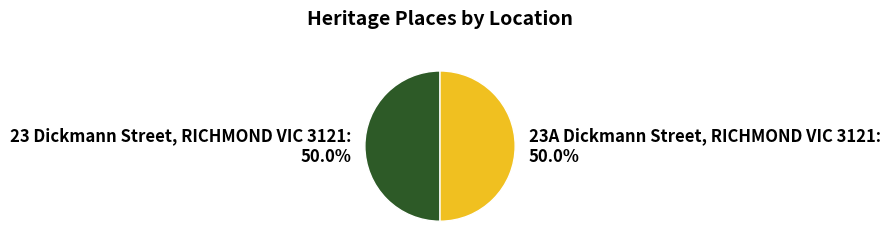

True or false: 23 Dickmann Street, RICHMOND VIC 3121 accounts for 50% of the total.

True